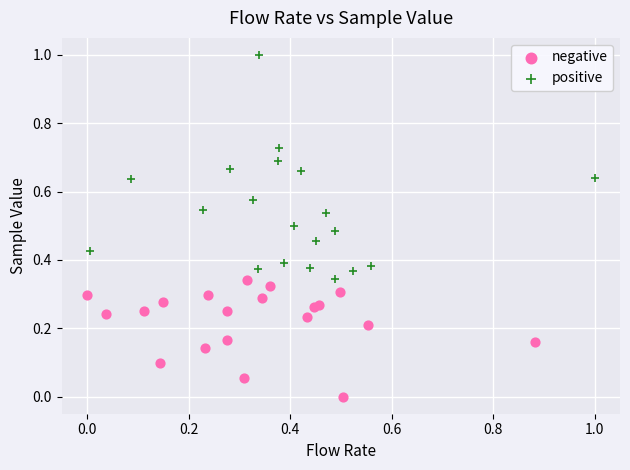

Which series has the largest Y range (max minus min)?

positive